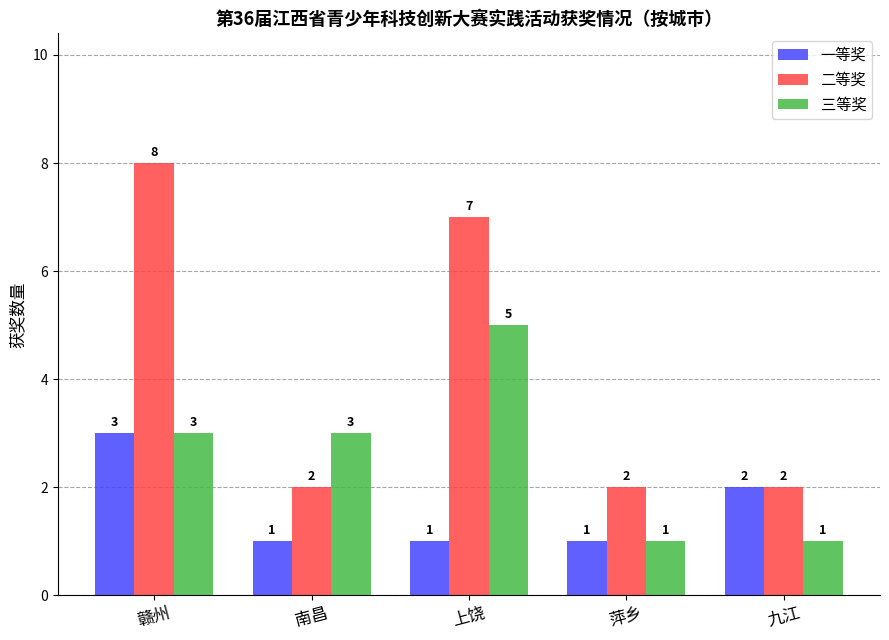

What are all the series names shown in the legend?

一等奖, 二等奖, 三等奖